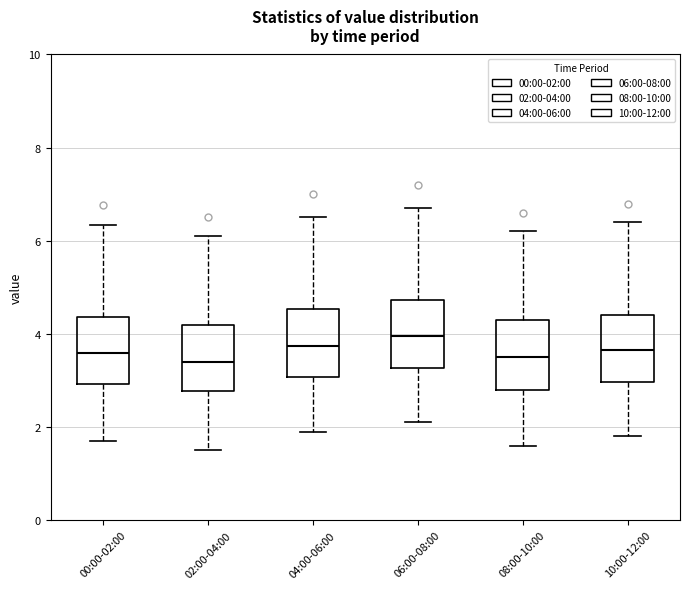

Reading left to right, transcribe this box plot: for each box, give where its median line is, the range the box spans, and where its two whiskers end, as read against the y-axis. The values are not printed on the chart, so give them approximately, as read against the axis.

00:00-02:00: median 3.6, box 3.0 to 4.4, whiskers 1.8 to 6.4
02:00-04:00: median 3.4, box 2.8 to 4.2, whiskers 1.6 to 6.2
04:00-06:00: median 3.8, box 3.0 to 4.6, whiskers 2.0 to 6.6
06:00-08:00: median 4.0, box 3.2 to 4.8, whiskers 2.2 to 6.8
08:00-10:00: median 3.6, box 2.8 to 4.4, whiskers 1.6 to 6.2
10:00-12:00: median 3.6, box 3.0 to 4.4, whiskers 1.8 to 6.4